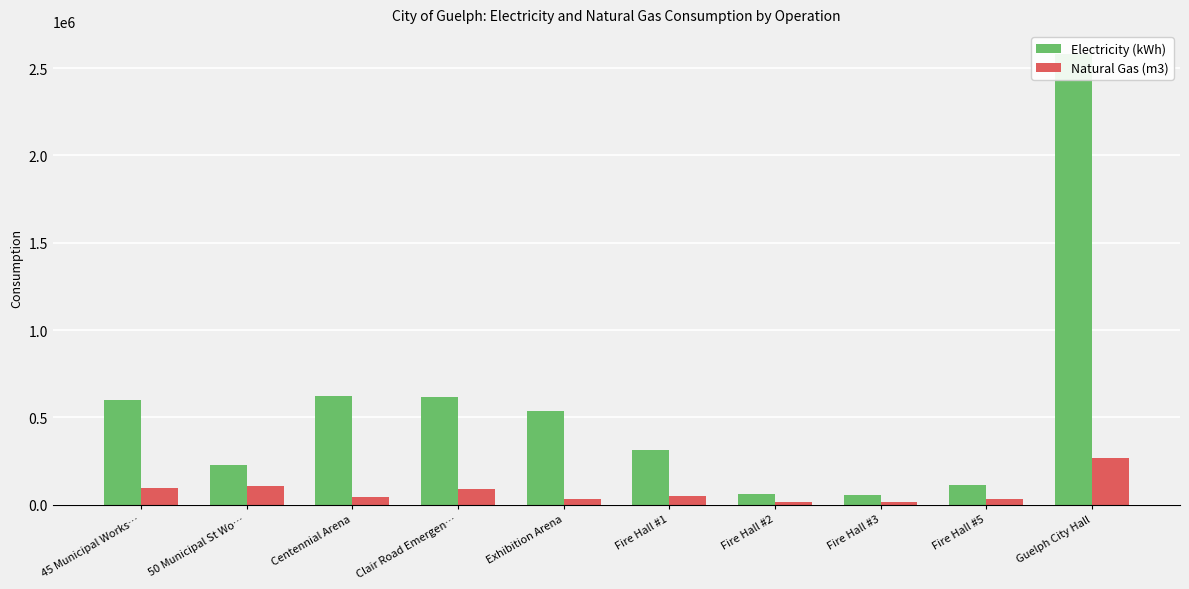

The Electricity (kWh) series shows 601869 at 45 Municipal Works…. True or false?

True